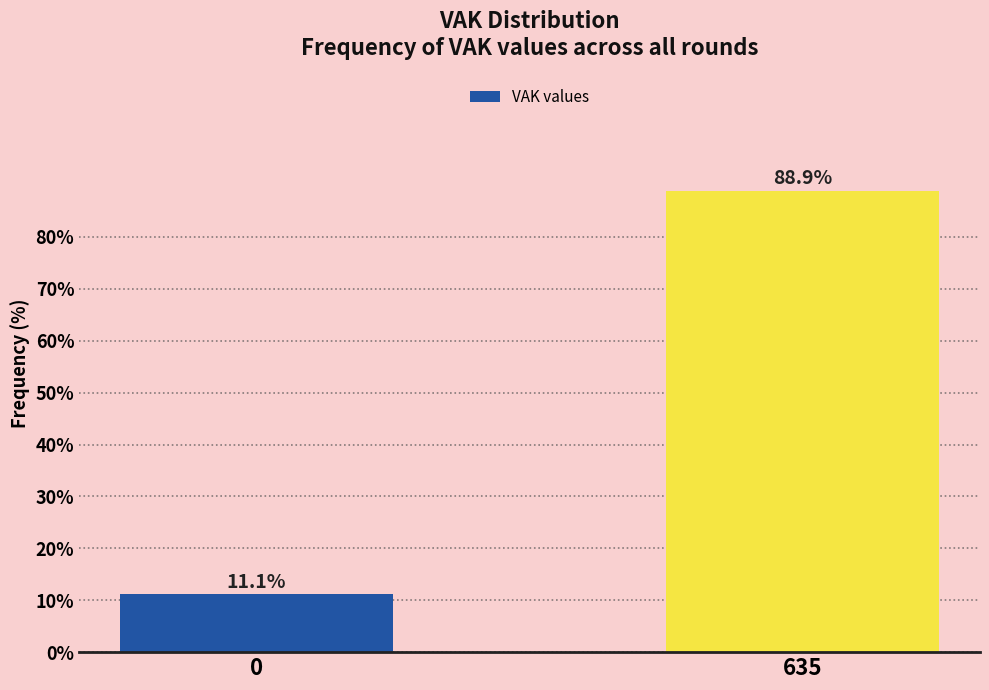

Reading right to left, list all the values displayed in this chart.

88.9	11.1